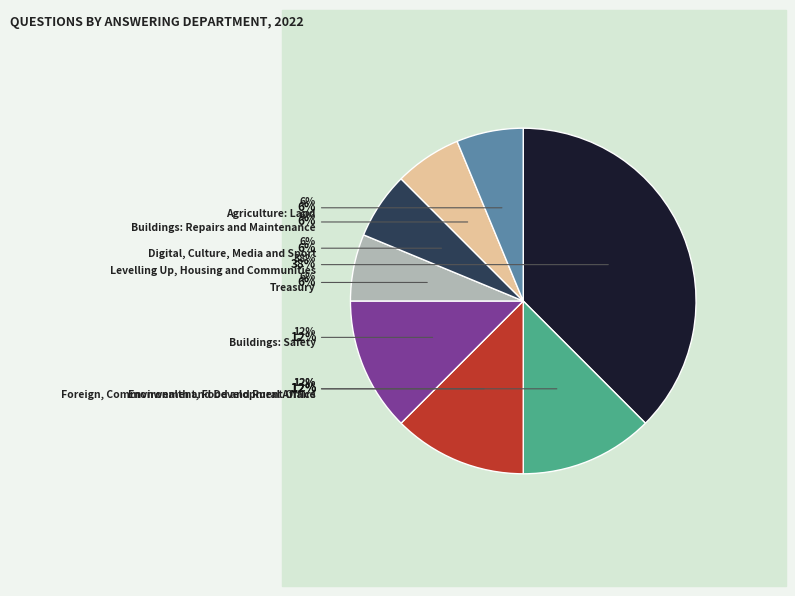

What percentage do Environment, Food and Rural Affairs and Buildings: Repairs and Maintenance together represent?

18.8%